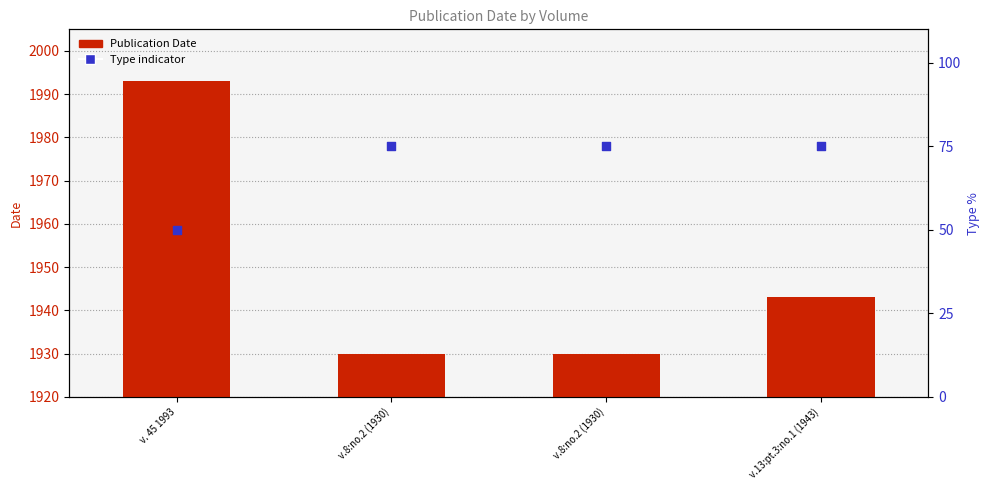

At how many categories does at least one series exceed 342?

4